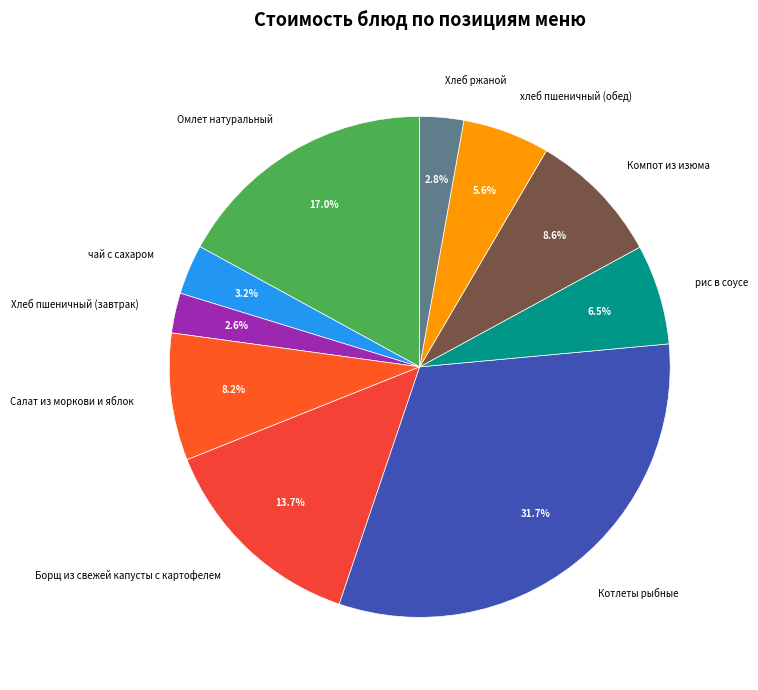

To the nearest percent, what is the average slice percentage?

10%